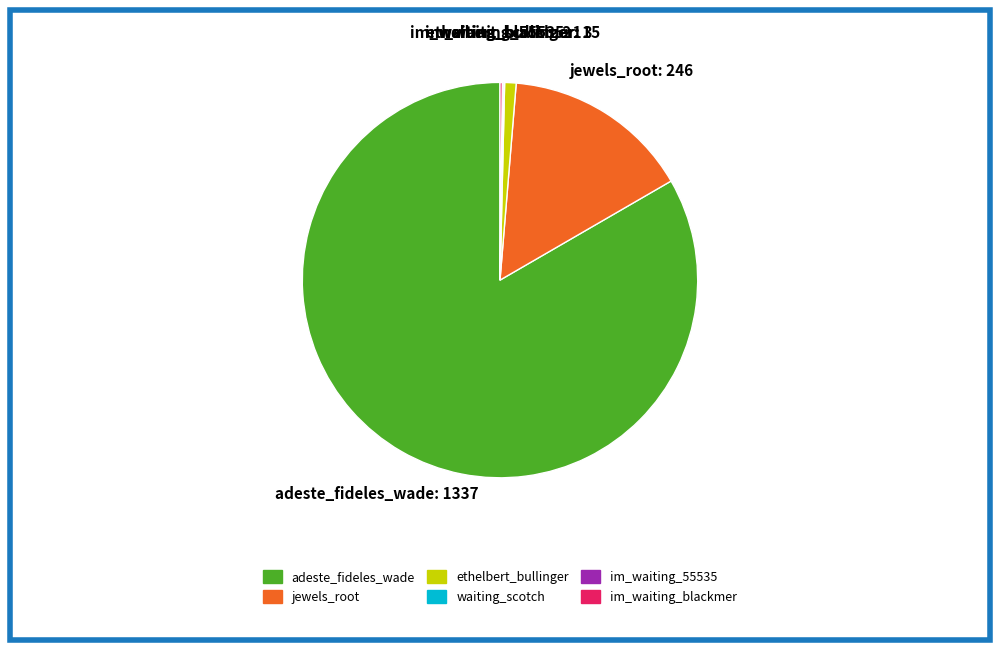

Is it true that adeste_fideles_wade is 83% of the pie?

True